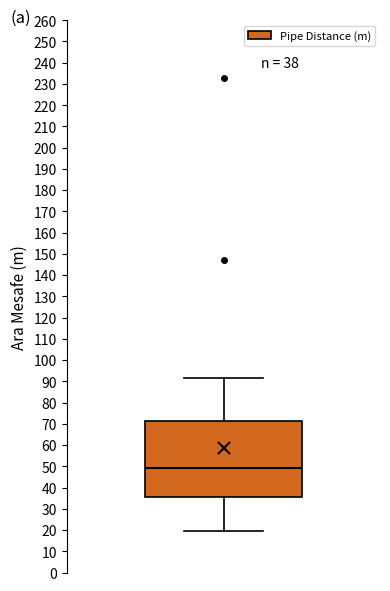

Read this box plot against the y-axis: the position of the median line, the range covered by the box, and the ends of both whiskers. The values are not printed on the chart, so give them approximately, as read against the axis.

median 49, box 35 to 71, whiskers 20 to 92